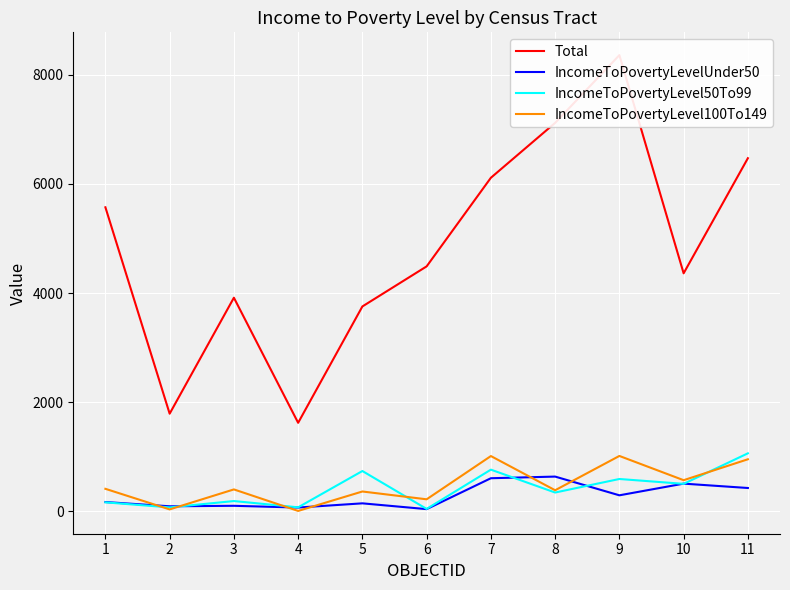

What is the difference between the highest and lowest values at 11?

6040